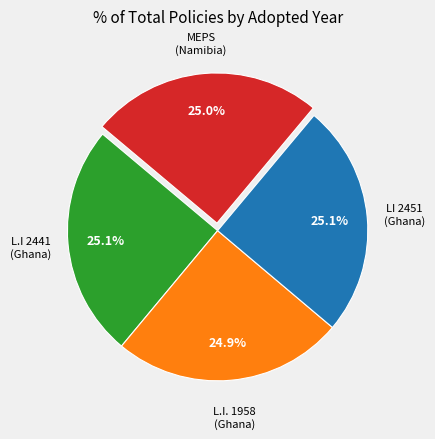

Is there any slice that represents more than half of the pie?

No